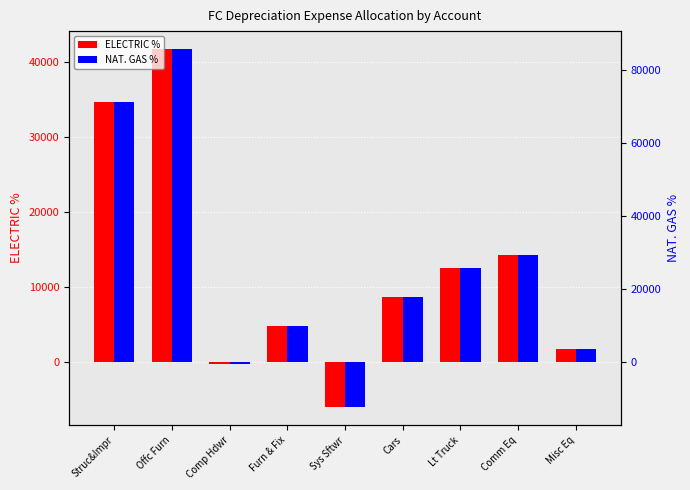

Which series changed the most between Offc Furn and Comm Eq?

NAT. GAS %